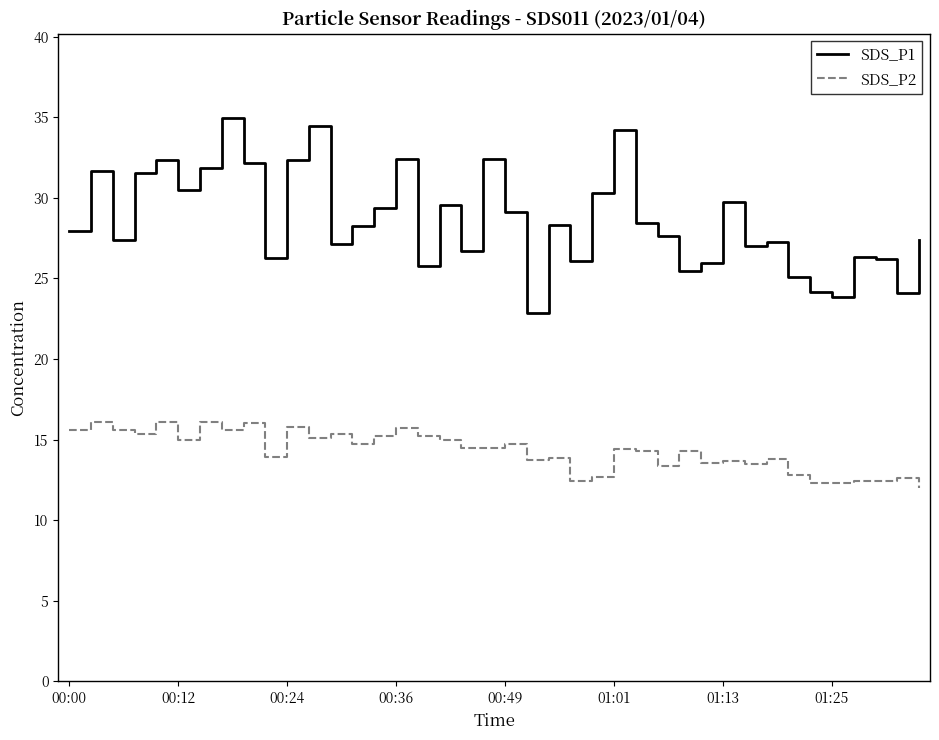

Which series has the largest range (max minus min)?

SDS_P1